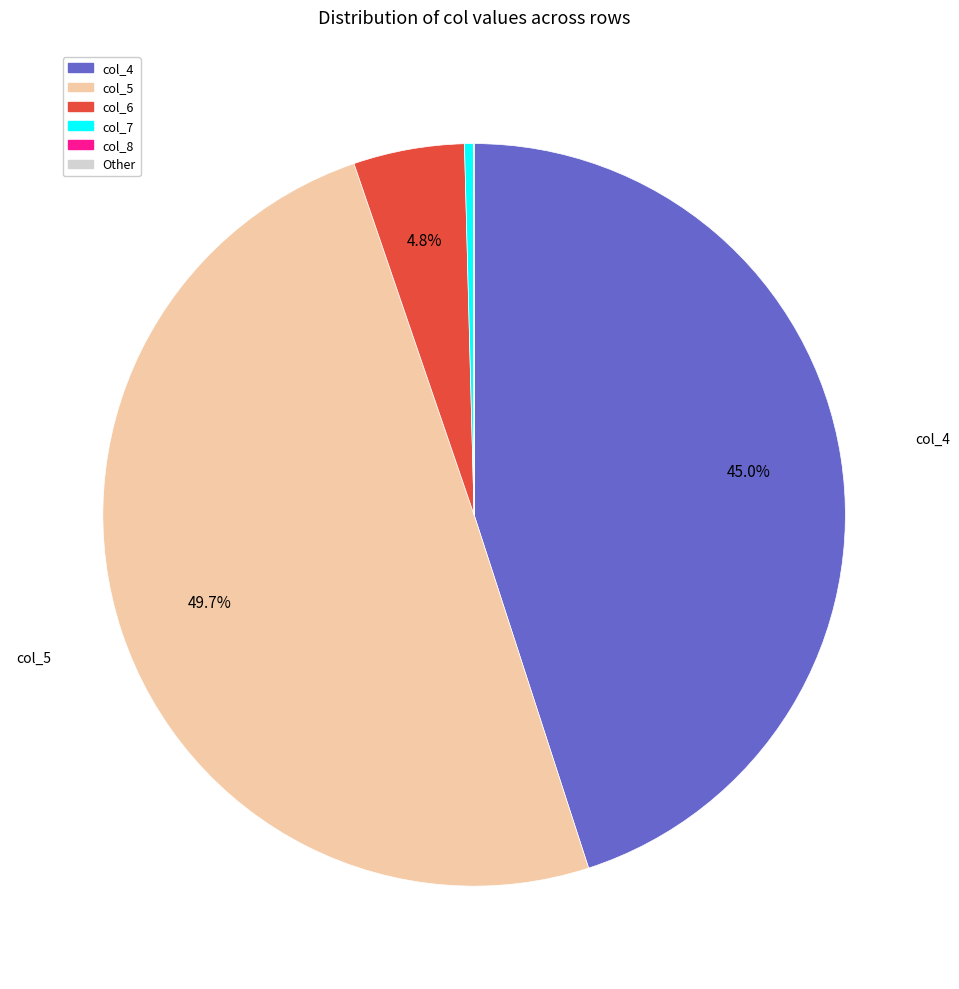

Which slice is the largest?

col_5